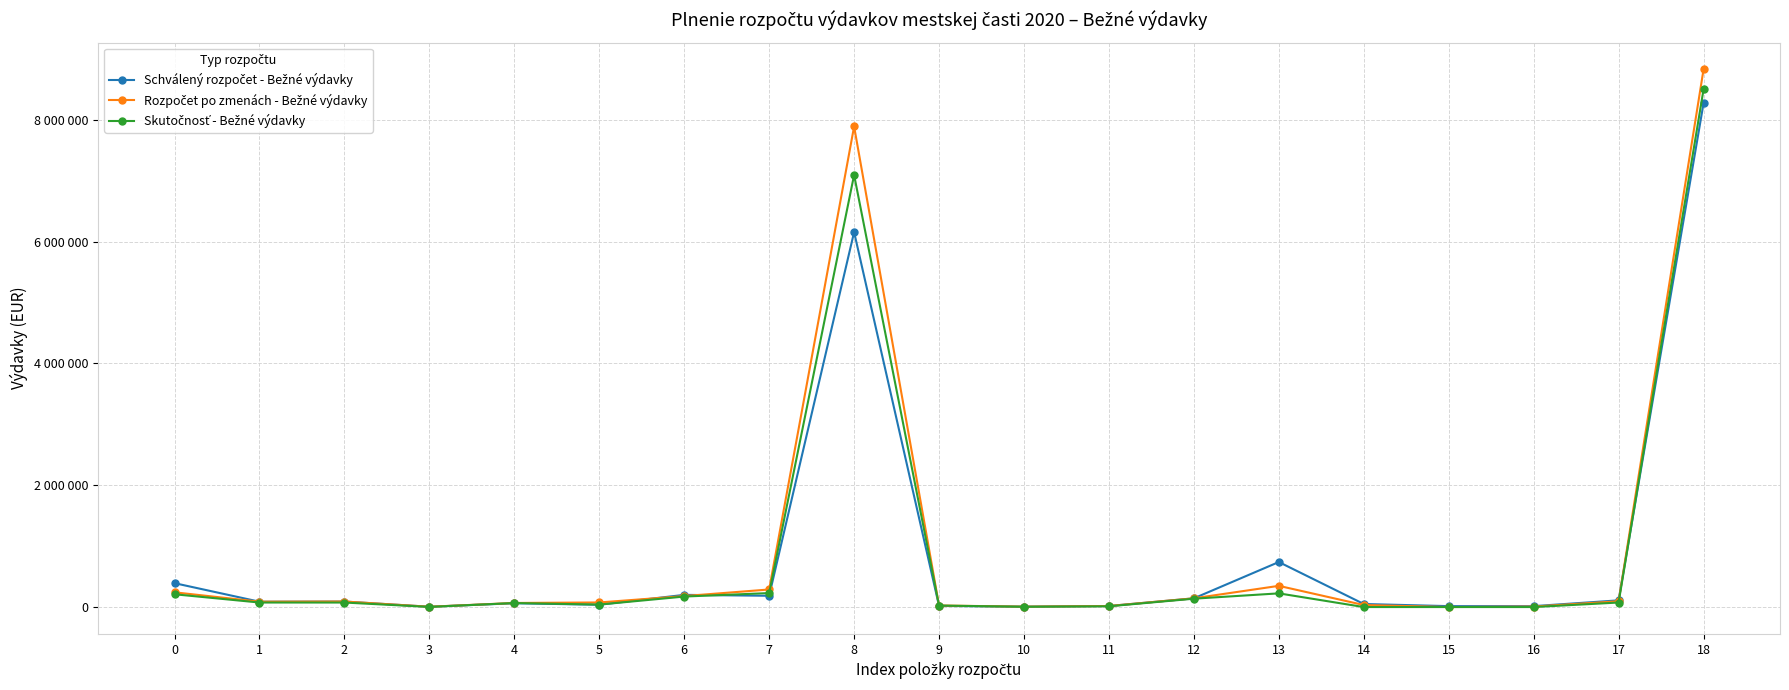

Does the chart have visible grid lines?

Yes